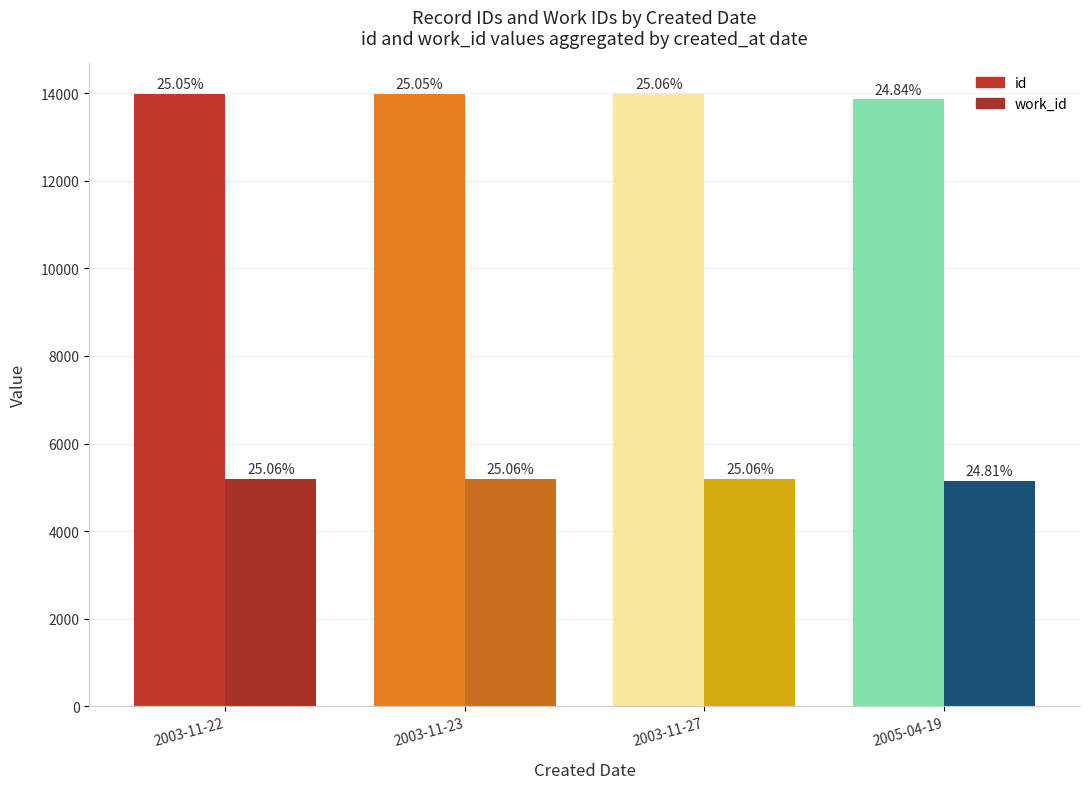

What is the label of the 3rd bar from the right?

2003-11-23